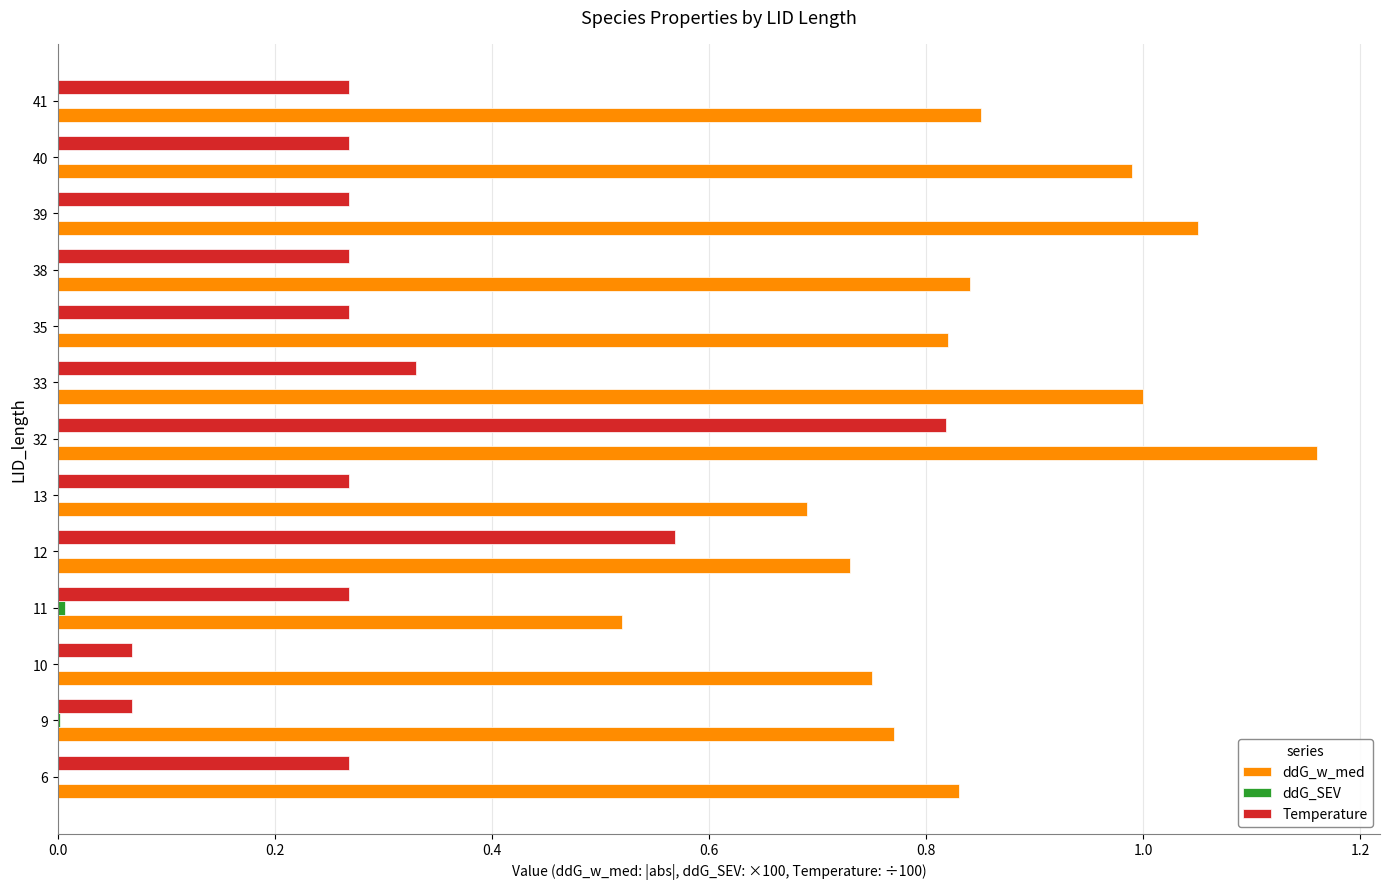

At which category is the sum across all series the highest?

32